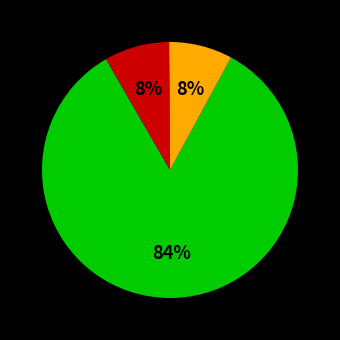

How many slices are in this pie chart?

3